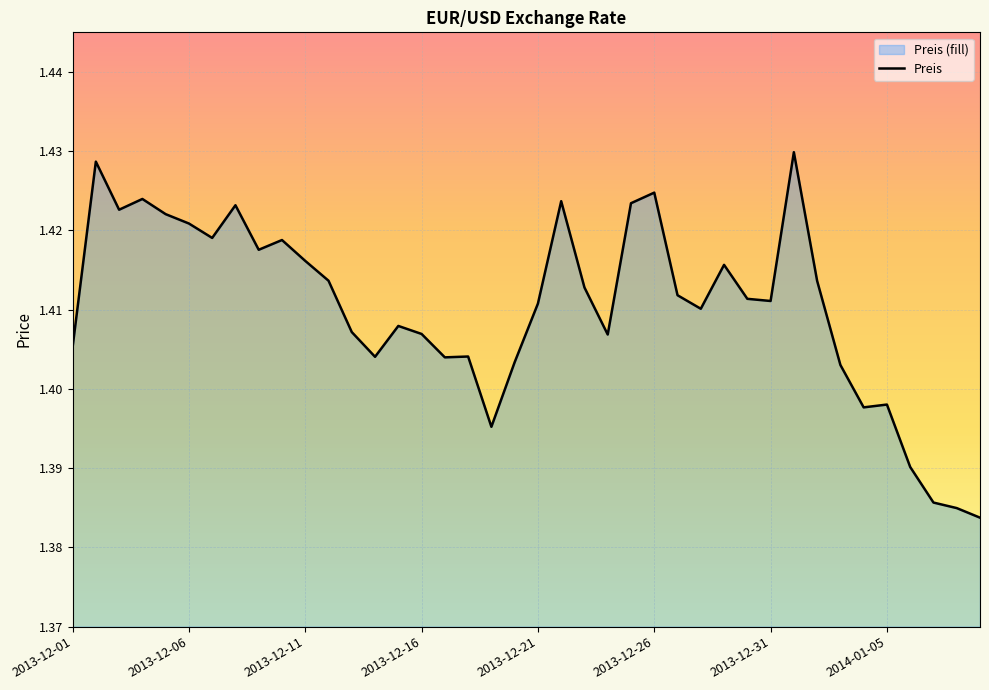

Which has a higher value, 34 or 32?

32